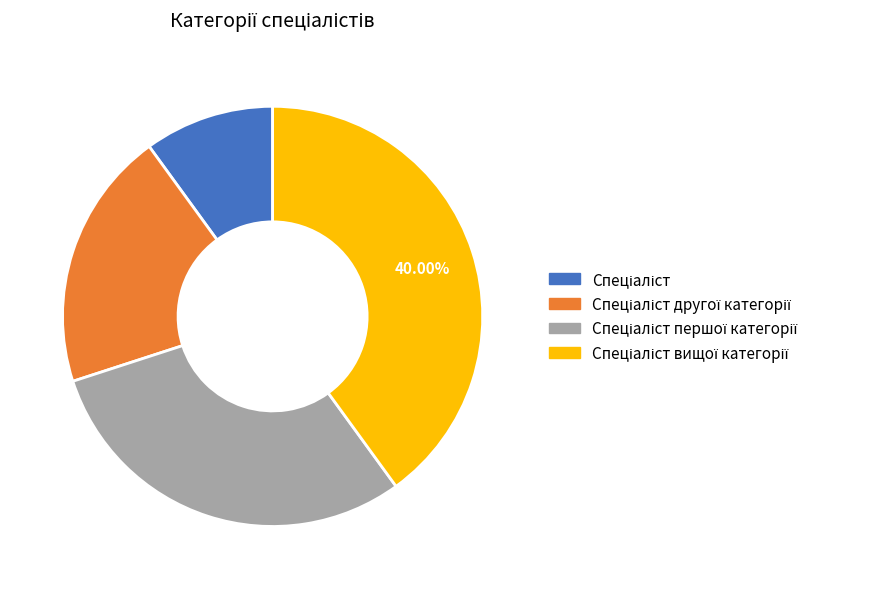

Is there any slice that represents more than half of the pie?

No